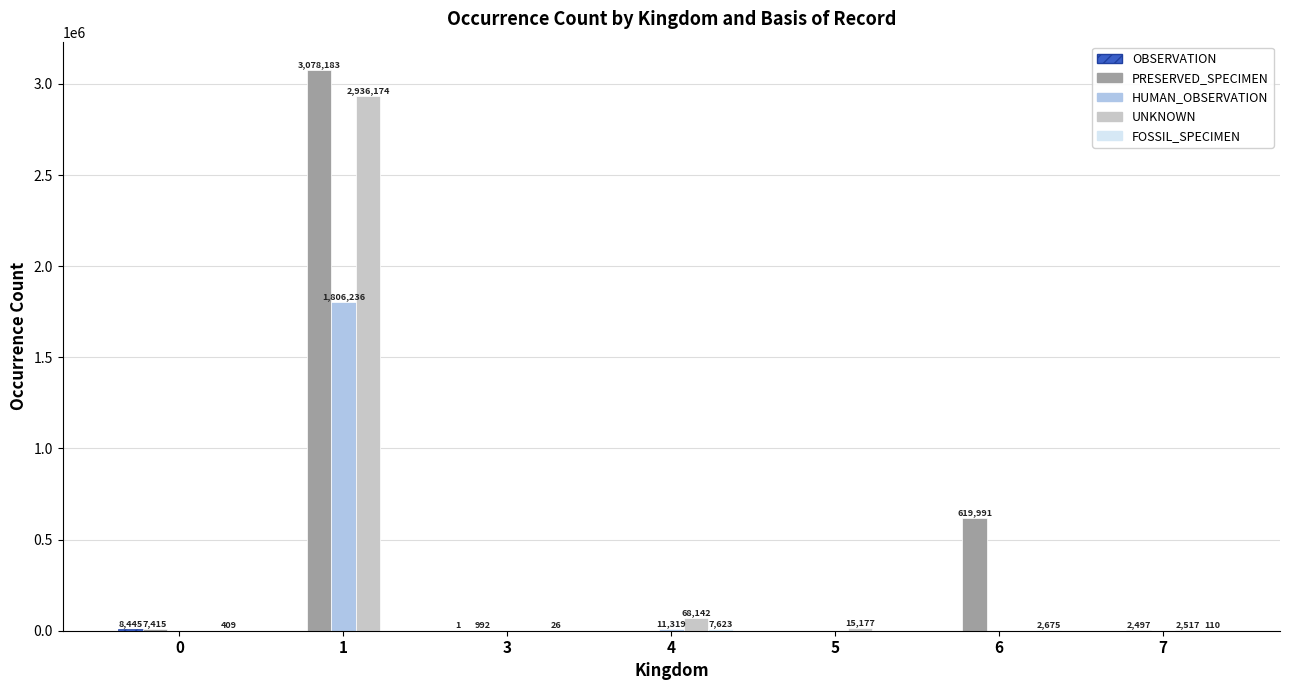

What is the sum of all PRESERVED_SPECIMEN values?

3709078